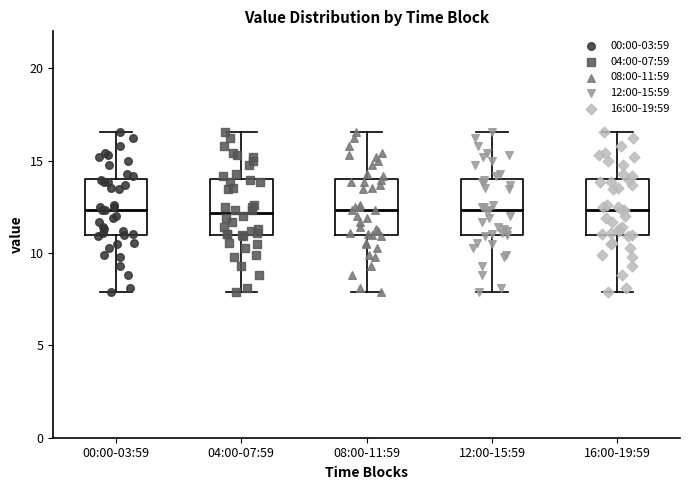

Reading left to right, read every box against the y-axis: the position of its median line, the range the box covers, and the ends of its whiskers. The values are not printed on the chart, so give them approximately, as read against the axis.

00:00-03:59: median 12.5, box 11.0 to 14.0, whiskers 8.0 to 16.5
04:00-07:59: median 12.0, box 11.0 to 14.0, whiskers 8.0 to 16.5
08:00-11:59: median 12.5, box 11.0 to 14.0, whiskers 8.0 to 16.5
12:00-15:59: median 12.5, box 11.0 to 14.0, whiskers 8.0 to 16.5
16:00-19:59: median 12.5, box 11.0 to 14.0, whiskers 8.0 to 16.5